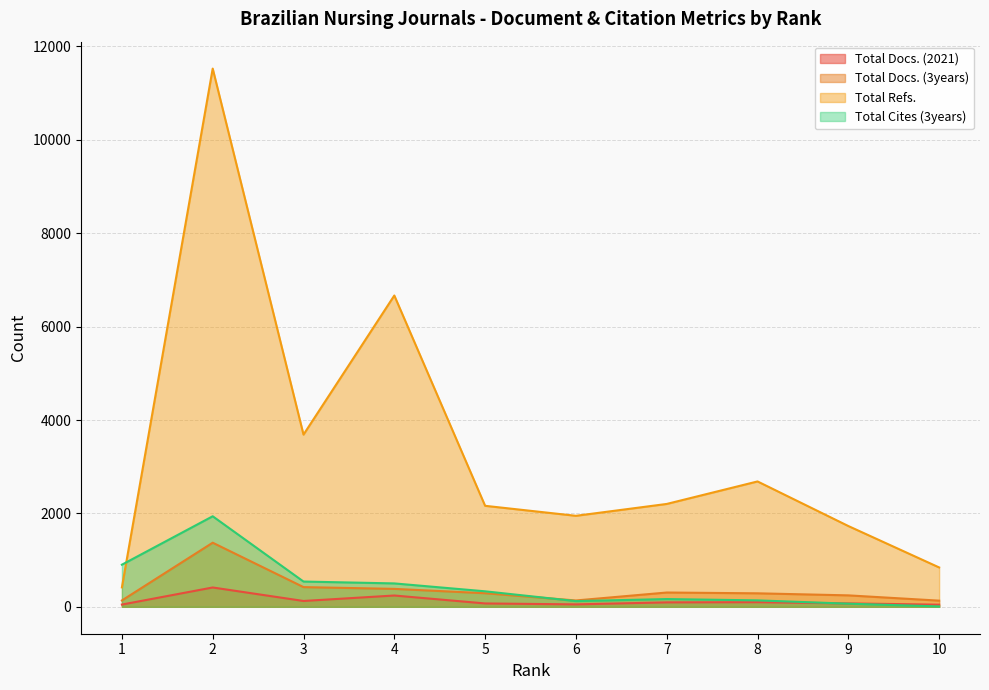

Which label corresponds to the largest value in the chart?

2